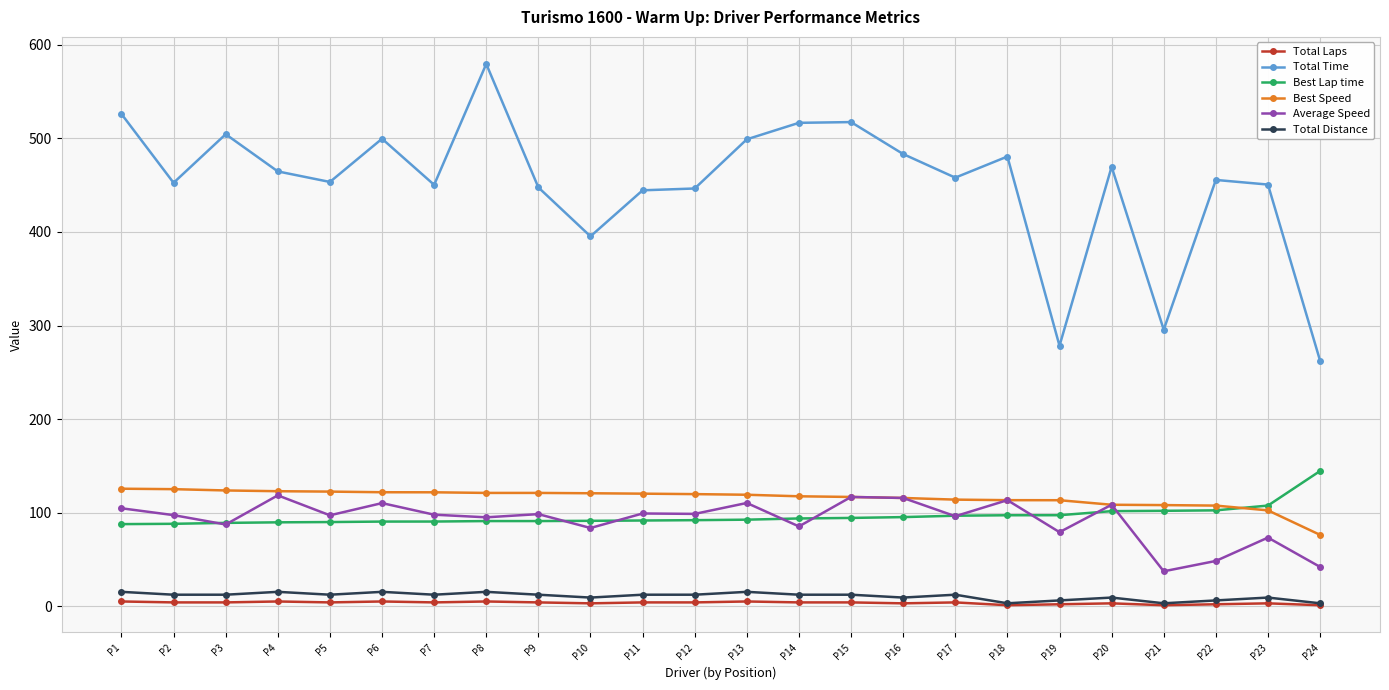

What are all the series names shown in the legend?

Total Laps, Total Time, Best Lap time, Best Speed, Average Speed, Total Distance